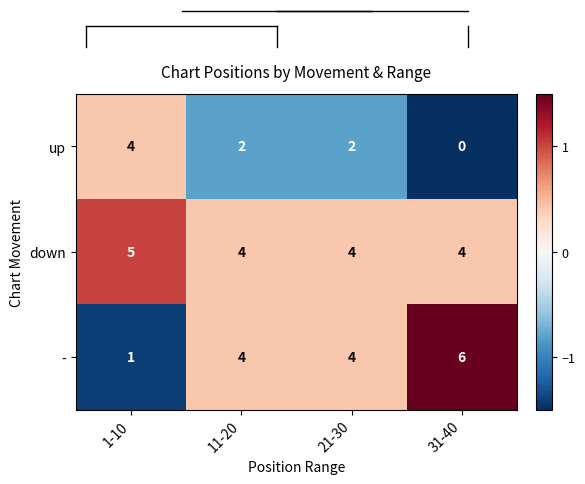

Reading left to right, transcribe all the data shown in this chart.

up: 1-10=4	11-20=2	21-30=2	31-40=0
down: 1-10=5	11-20=4	21-30=4	31-40=4
-: 1-10=1	11-20=4	21-30=4	31-40=6